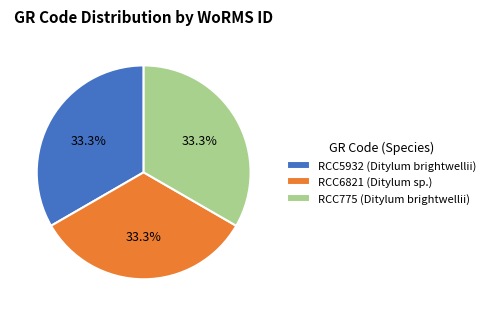

What is the ratio of the value at RCC775 to the value at RCC5932?

1.0